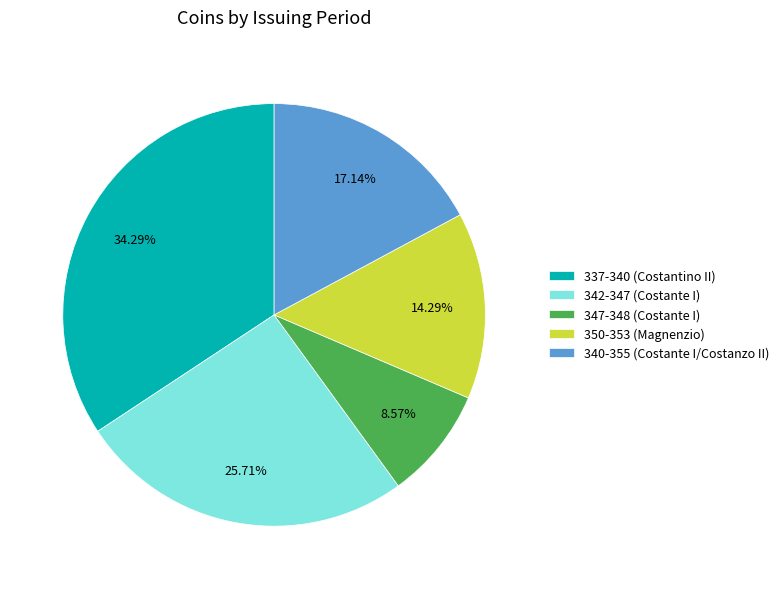

Is the sum of 340-355 (Costante I/Costanzo II) and 350-353 (Magnenzio) greater than half?

No